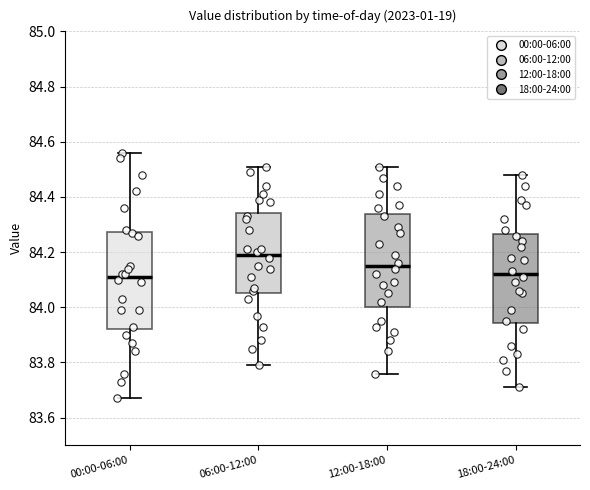

Reading left to right, transcribe this box plot: for each box, give where its median line is, the range the box spans, and where its two whiskers end, as read against the y-axis. The values are not printed on the chart, so give them approximately, as read against the axis.

00:00-06:00: median 84.12, box 83.92 to 84.28, whiskers 83.68 to 84.56
06:00-12:00: median 84.20, box 84.06 to 84.34, whiskers 83.80 to 84.52
12:00-18:00: median 84.16, box 84.00 to 84.34, whiskers 83.76 to 84.52
18:00-24:00: median 84.12, box 83.94 to 84.26, whiskers 83.72 to 84.48